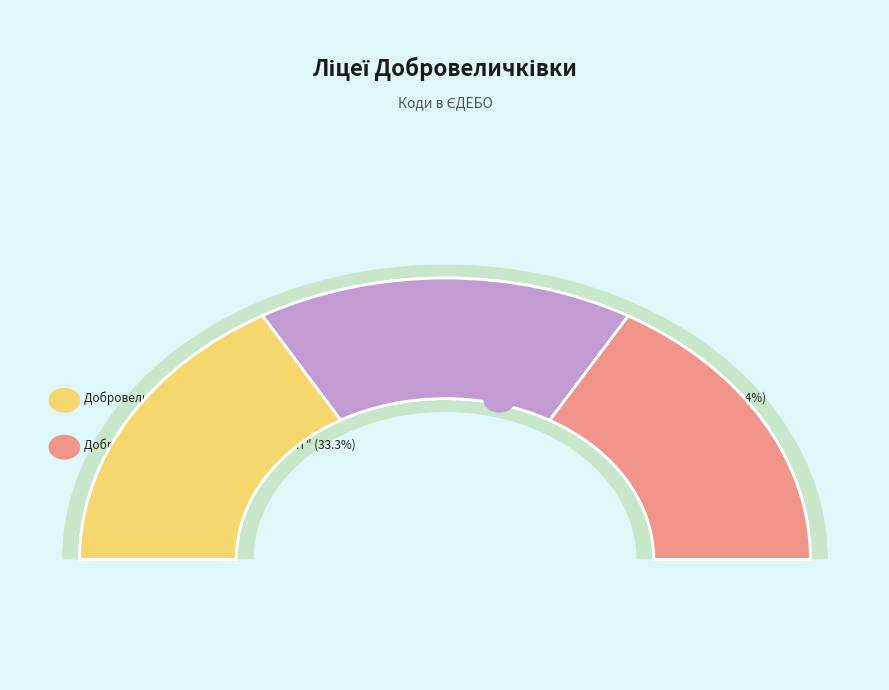

What percentage is the Добровеличківський ліцей "Гармонія" slice, to the nearest percent?

33%